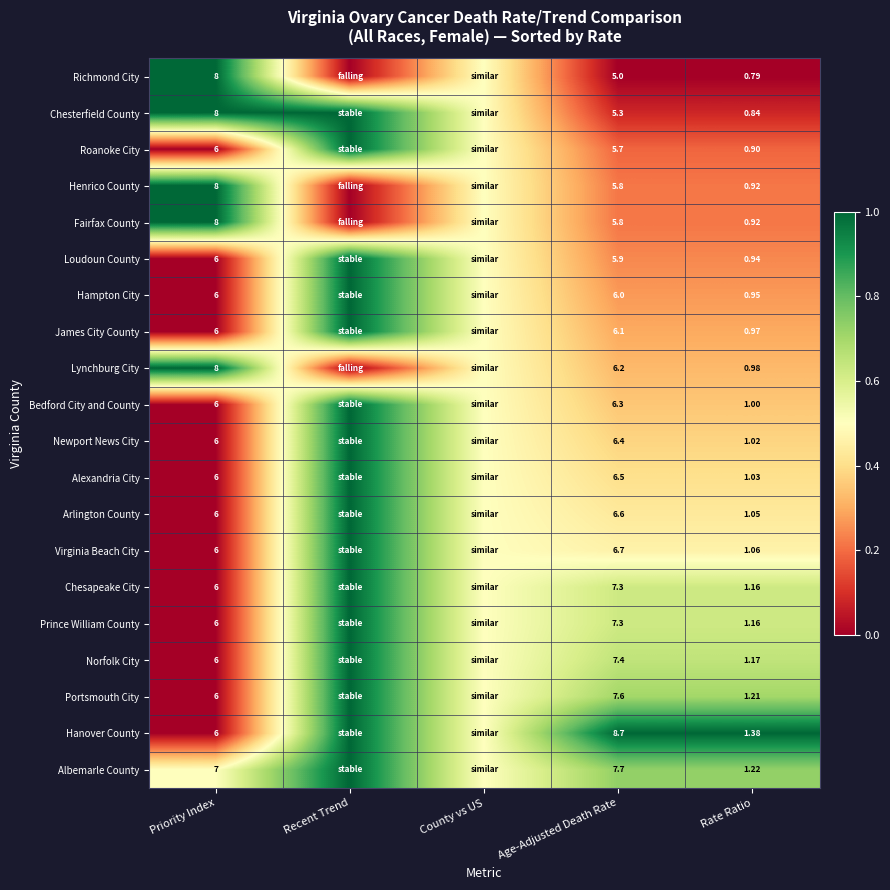

Is the value of Bedford City and County at Priority Index greater than the value of Chesapeake City at Age-Adjusted Death Rate?

No